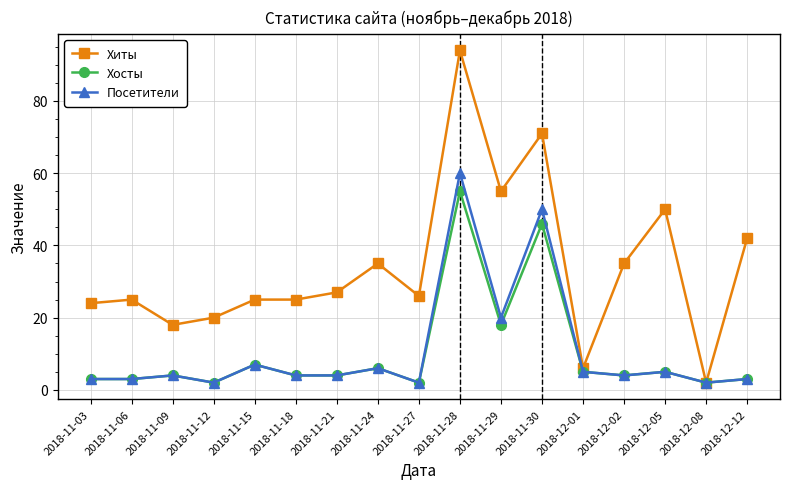

True or false: Хиты has more than 0 interior local peaks.

True